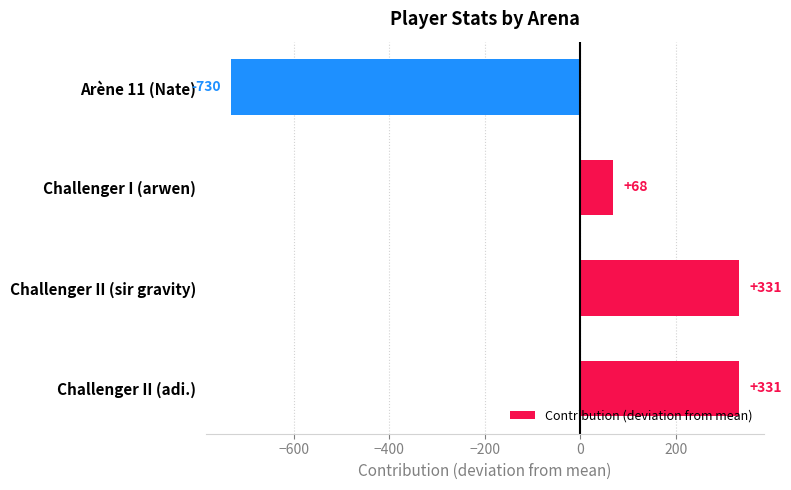

How many data points does each series have?

4